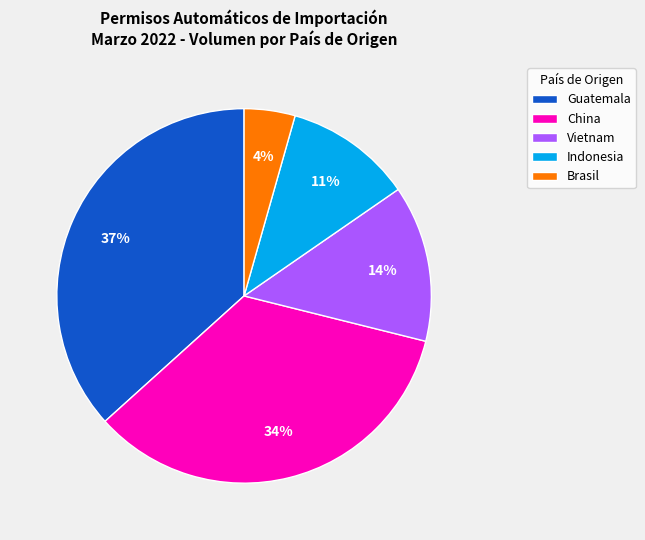

True or false: Brasil accounts for 4% of the total.

True